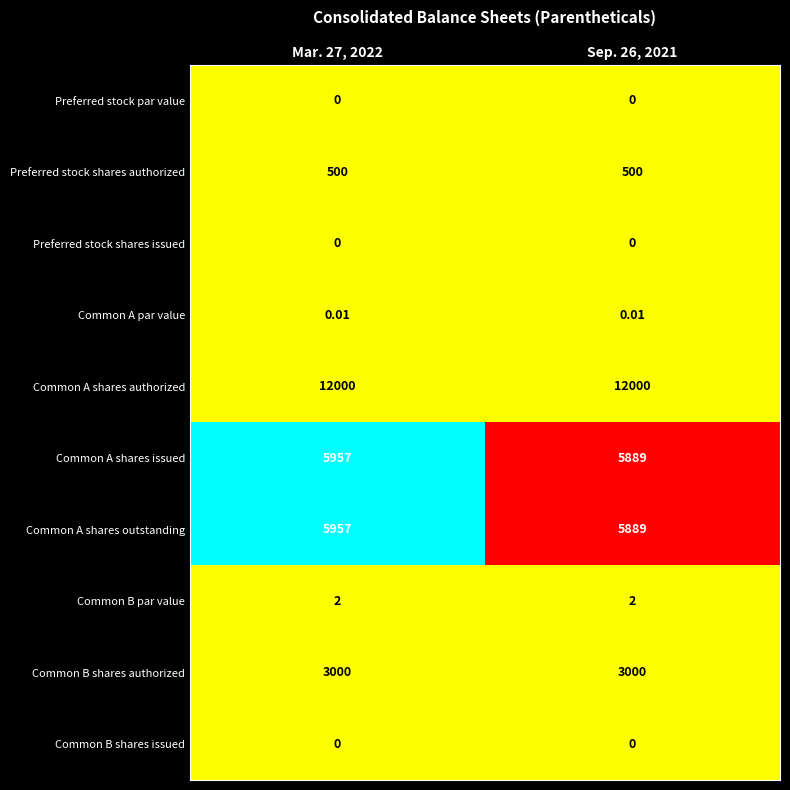

Is the value of Common B par value at Sep. 26, 2021 greater than the value of Common A shares issued at Mar. 27, 2022?

No